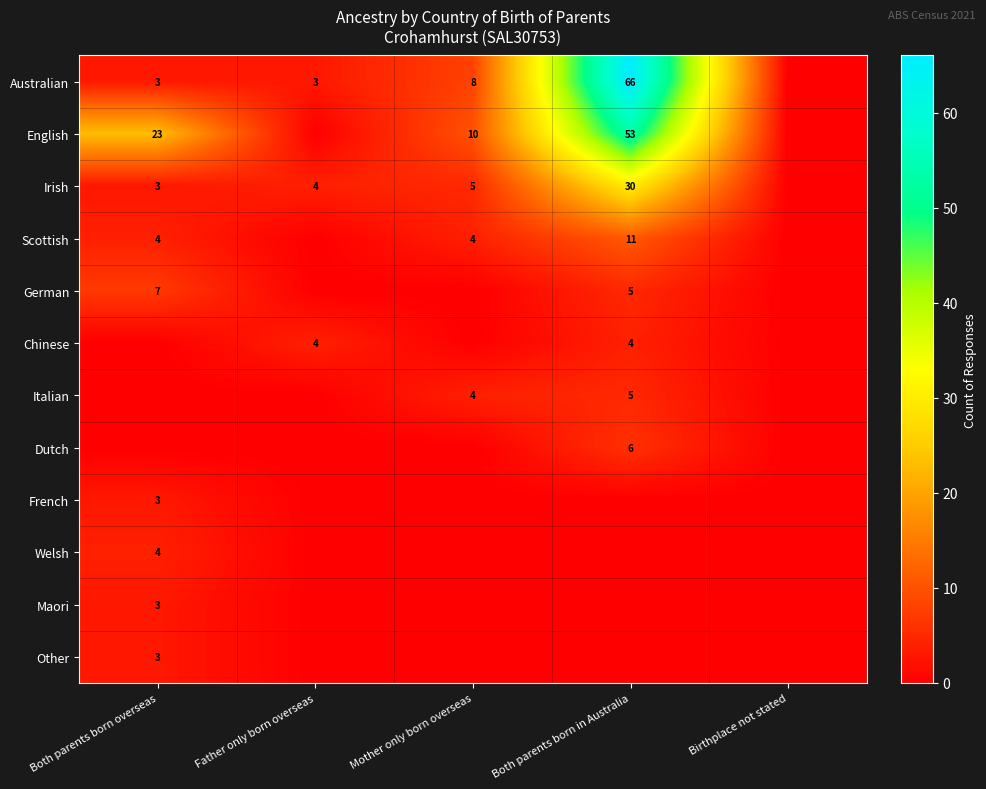

What is the greatest value displayed?

66